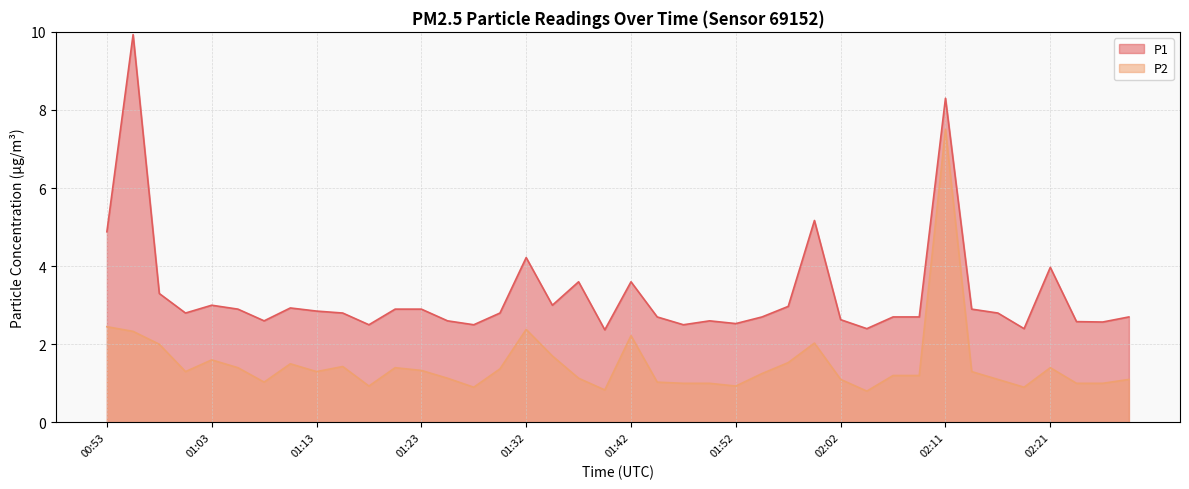

Reading left to right, transcribe all the data shown in this chart.

P1: 4.9	9.9	3.3	2.8	3.0	2.9	2.6	2.9	2.9	2.8	2.5	2.9	2.9	2.6	2.5	2.8	4.2	3.0	3.6	2.4	3.6	2.7	2.5	2.6	2.5	2.7	3.0	5.2	2.6	2.4	2.7	2.7	8.3	2.9	2.8	2.4	4.0	2.6	2.6	2.7
P2: 2.5	2.3	2.0	1.3	1.6	1.4	1.0	1.5	1.3	1.4	0.9	1.4	1.3	1.1	0.9	1.4	2.4	1.7	1.1	0.8	2.2	1.0	1.0	1.0	0.9	1.2	1.5	2.0	1.1	0.8	1.2	1.2	7.5	1.3	1.1	0.9	1.4	1.0	1.0	1.1